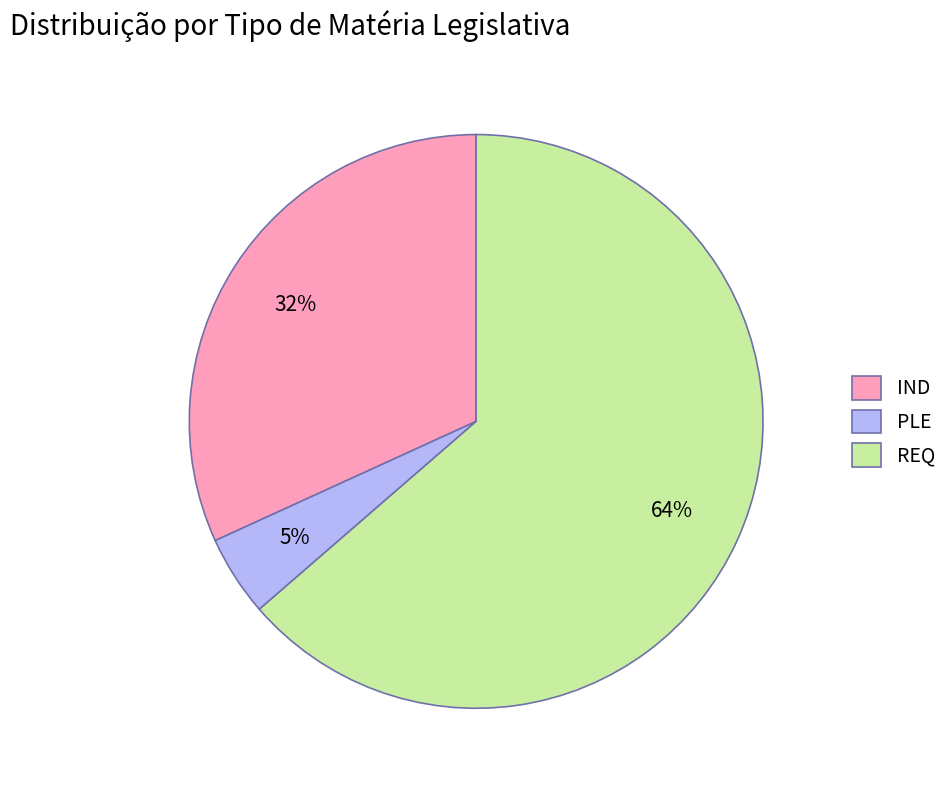

The PLE slice represents 13% of the pie. True or false?

False